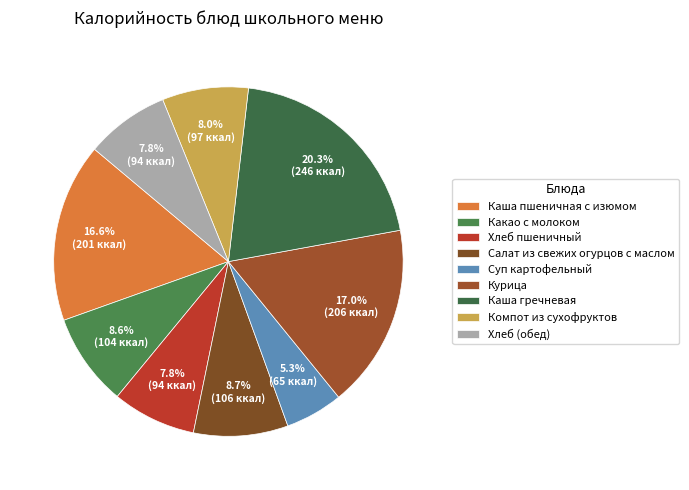

What is the smallest slice in the pie chart?

Суп картофельный